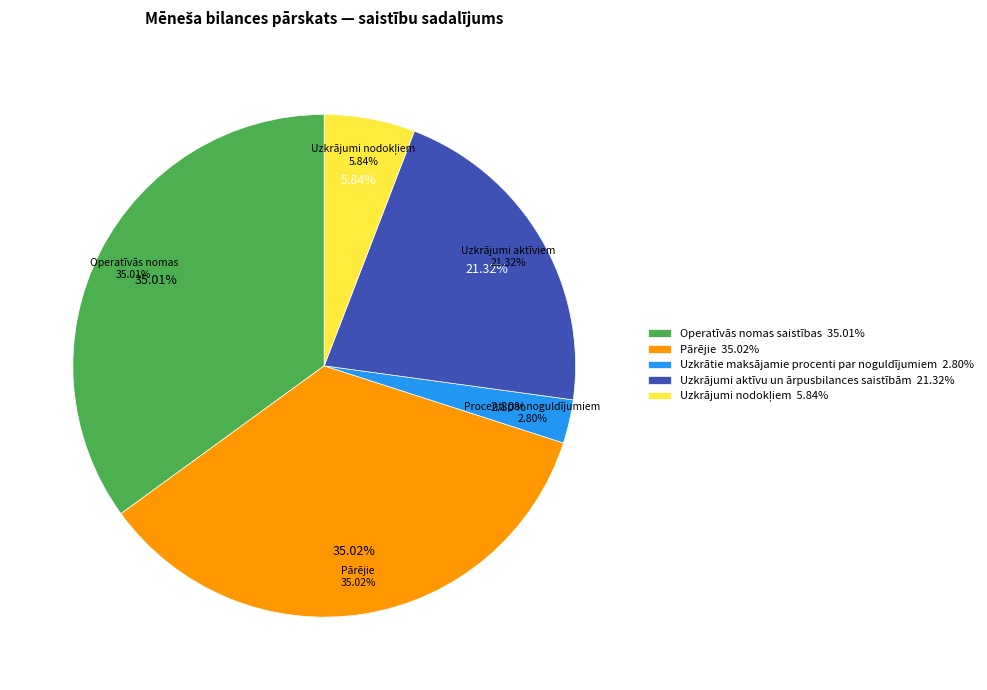

Which category has the biggest portion of the pie?

Pārējie